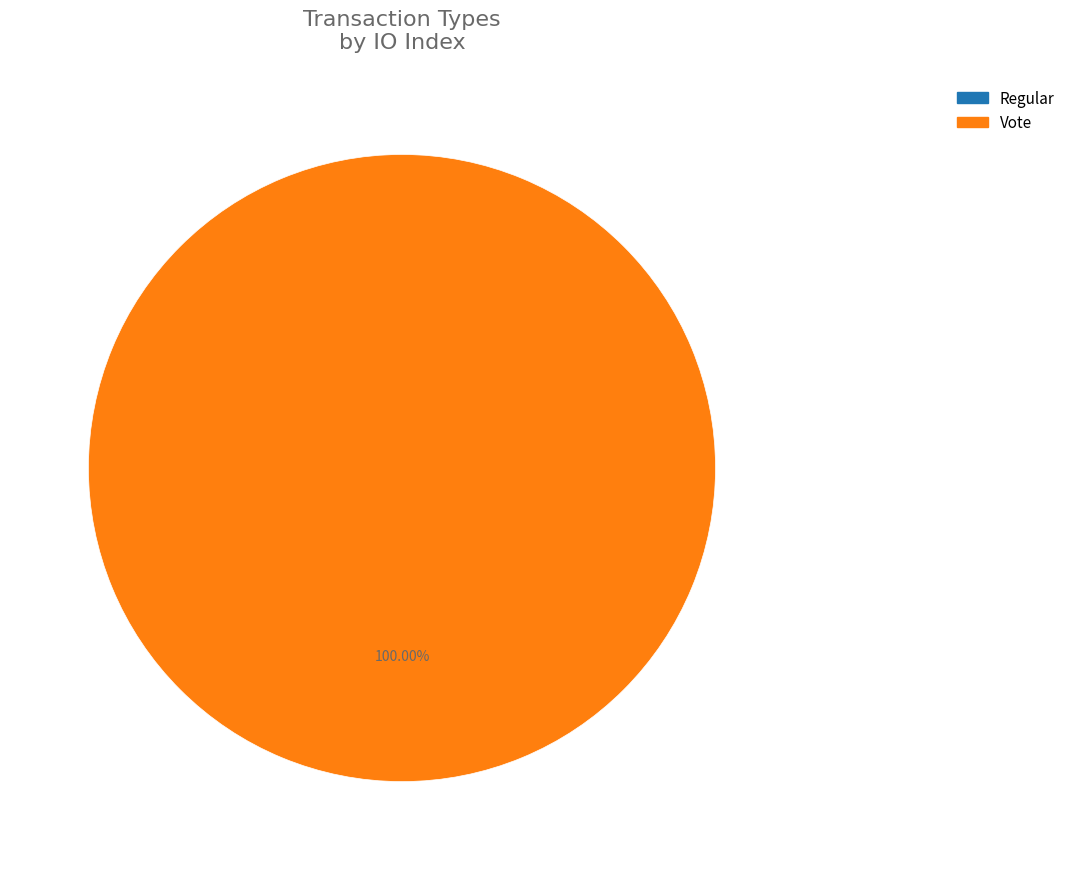

True or false: Regular accounts for 1% of the total.

False